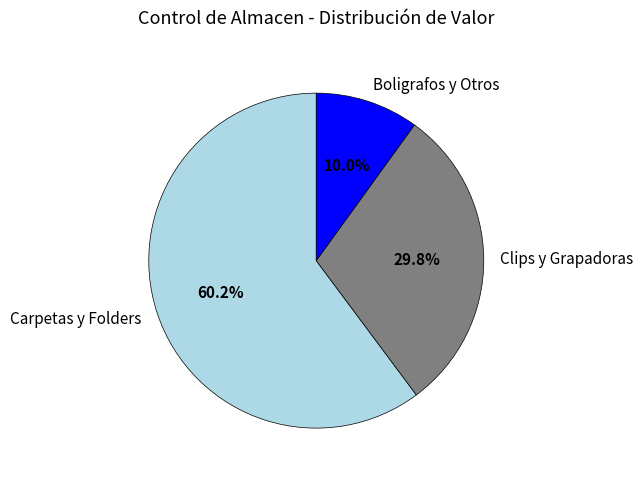

Which slice is the largest?

Carpetas y Folders